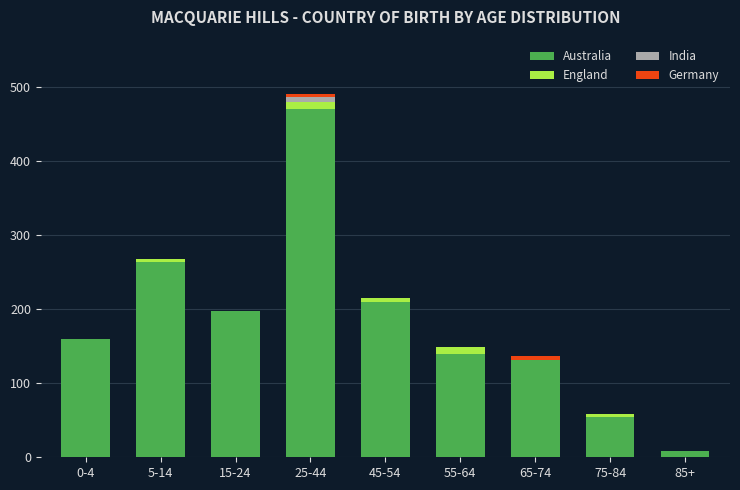

At which category is the sum across all series the highest?

25-44